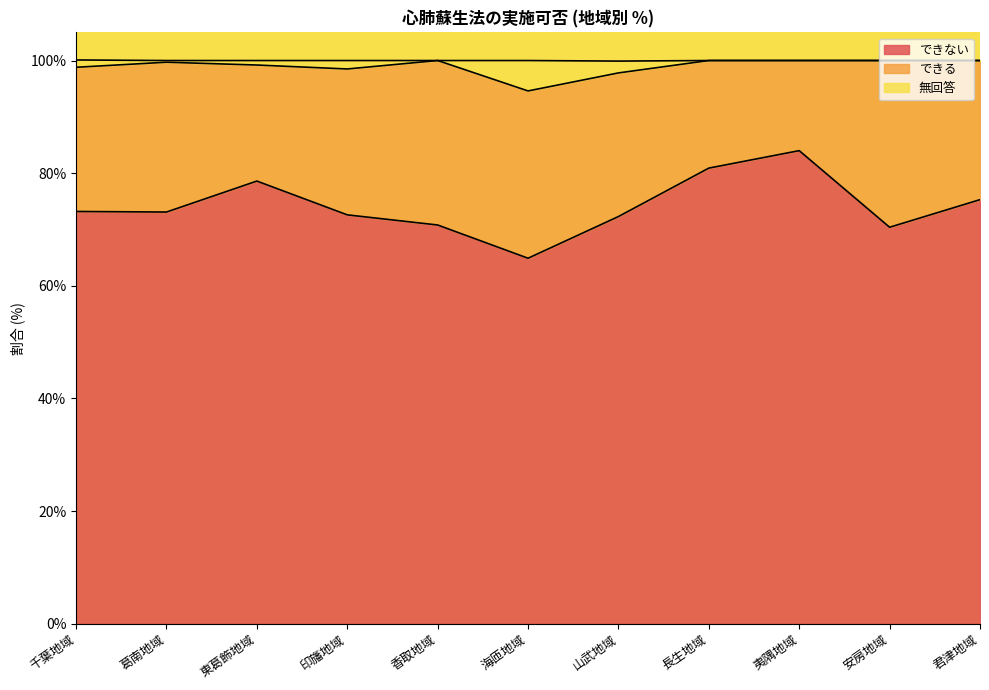

What is the sum of the できない values at 千葉地域 and 海匝地域?

138.1